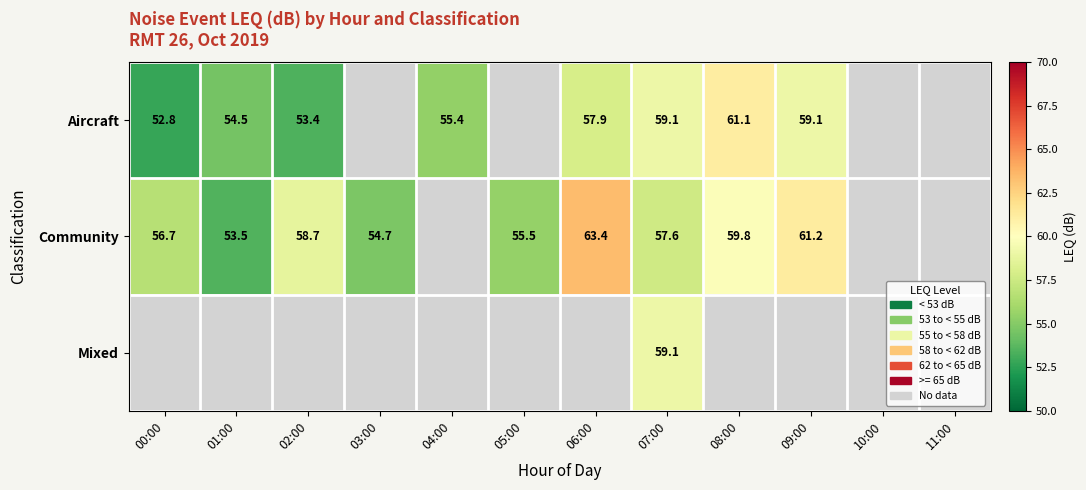

True or false: Community has a value of 59.8 at 08:00.

True